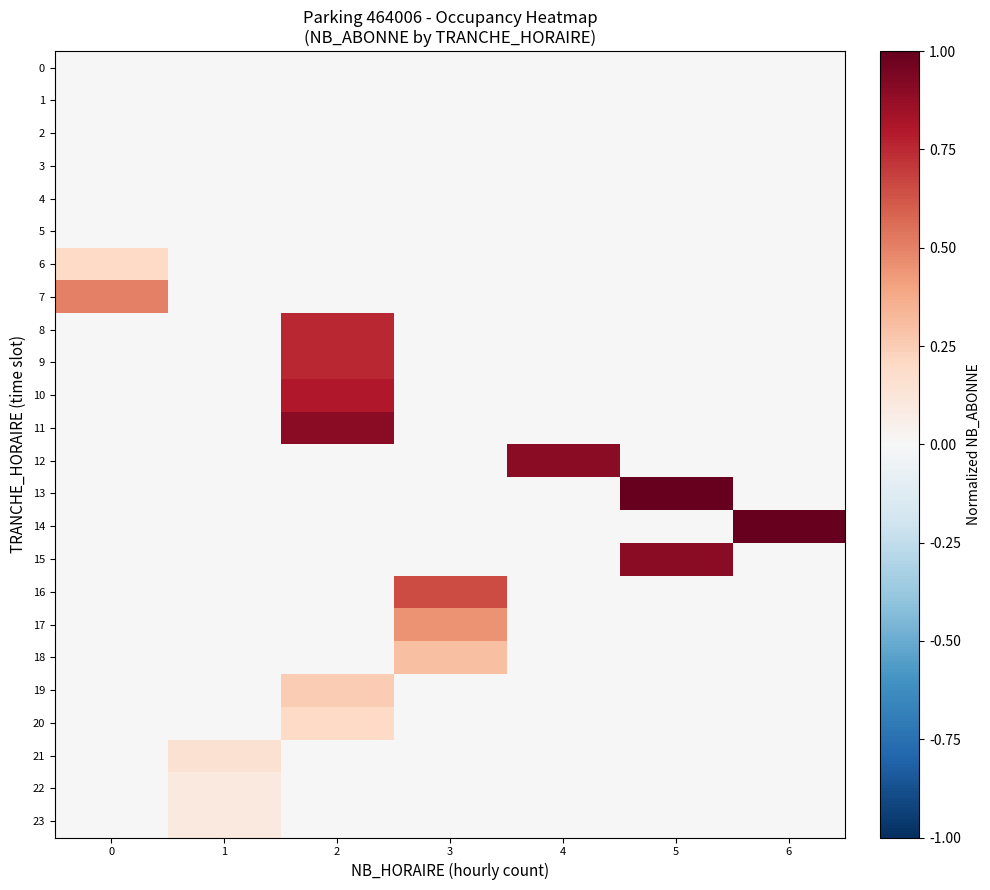

Which has a higher value, 2 or 1?

2